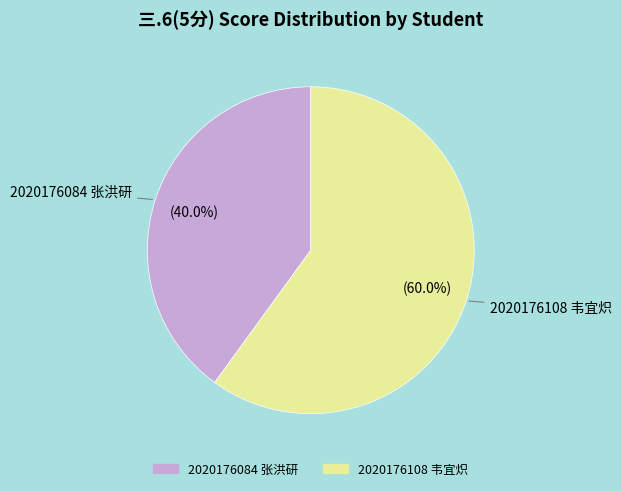

Is there a majority slice in this chart?

Yes